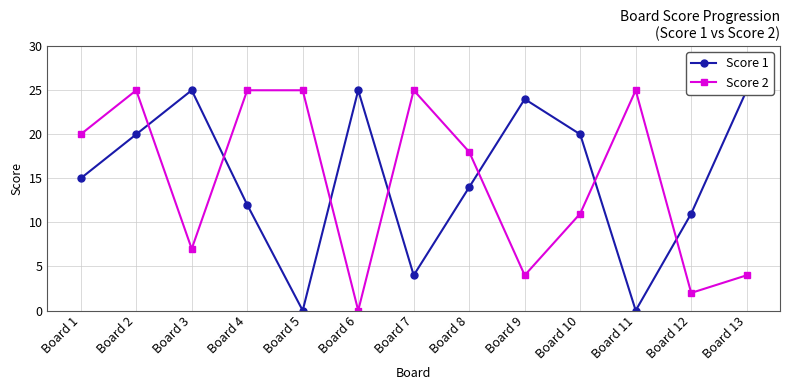

How many lines are shown in the chart?

2